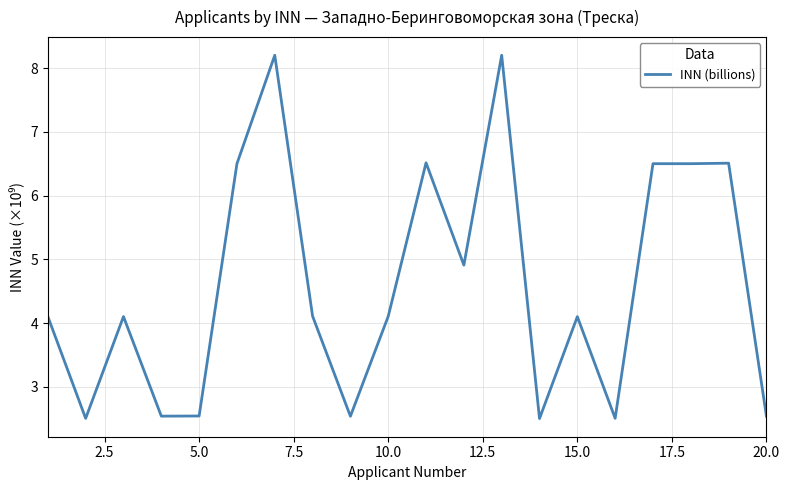

True or false: there are more than 2 points higher than both neighbors.

True